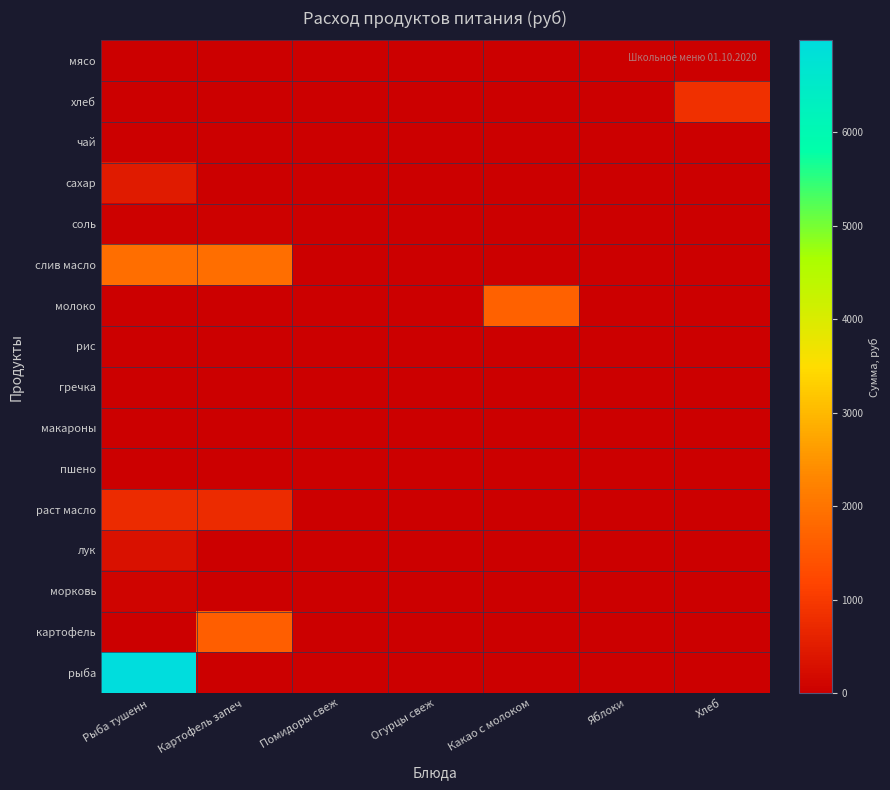

Which has a higher value, Хлеб or Яблоки?

Хлеб